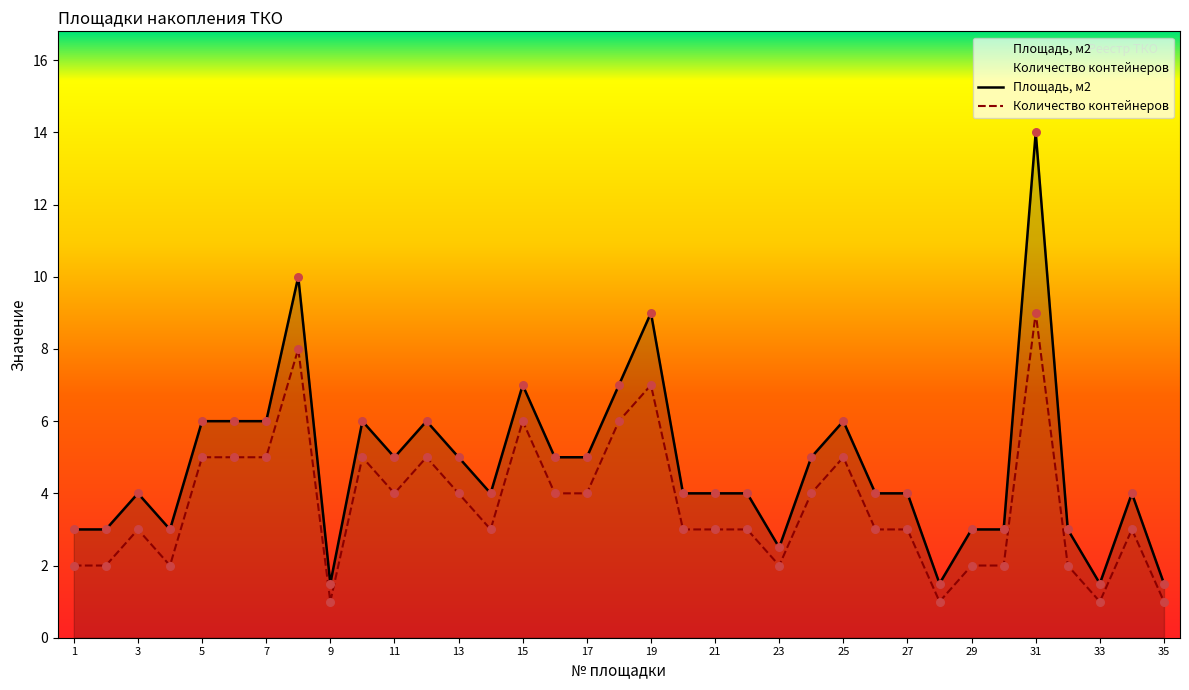

What is the total value across all series at 18?

13.0